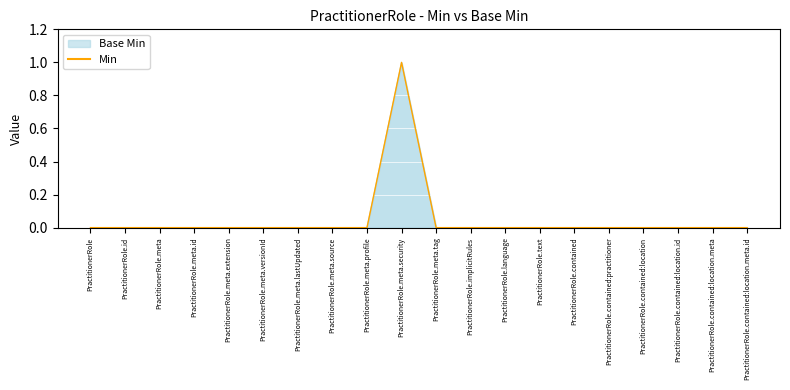

Count the number of categories in the chart.

20